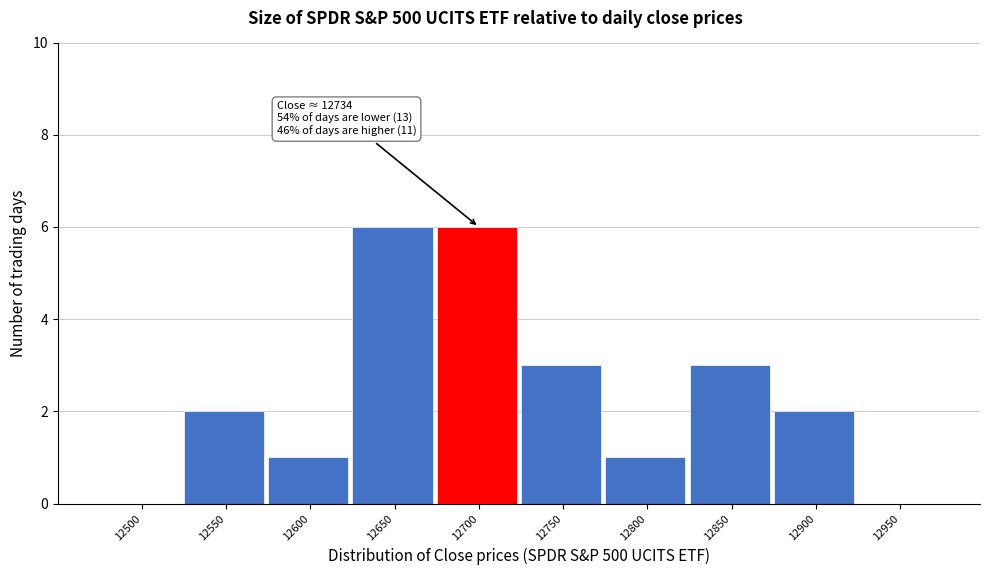

Reading left to right, what are all the values shown in this chart?

12500=0	12550=2	12600=1	12650=6	12700=6	12750=3	12800=1	12850=3	12900=2	12950=0